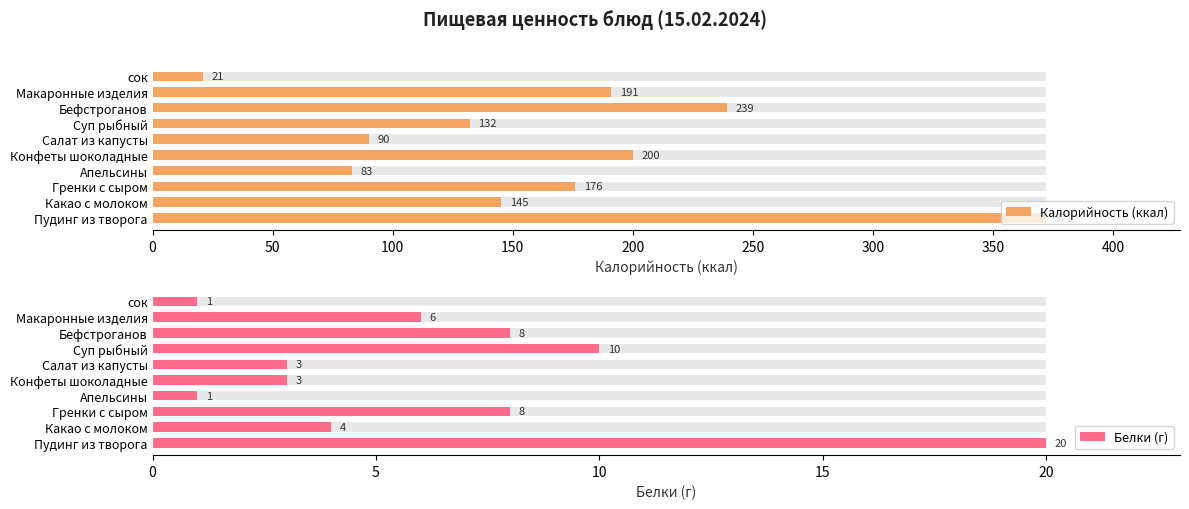

What is the average value of the Белки (г) series?

6